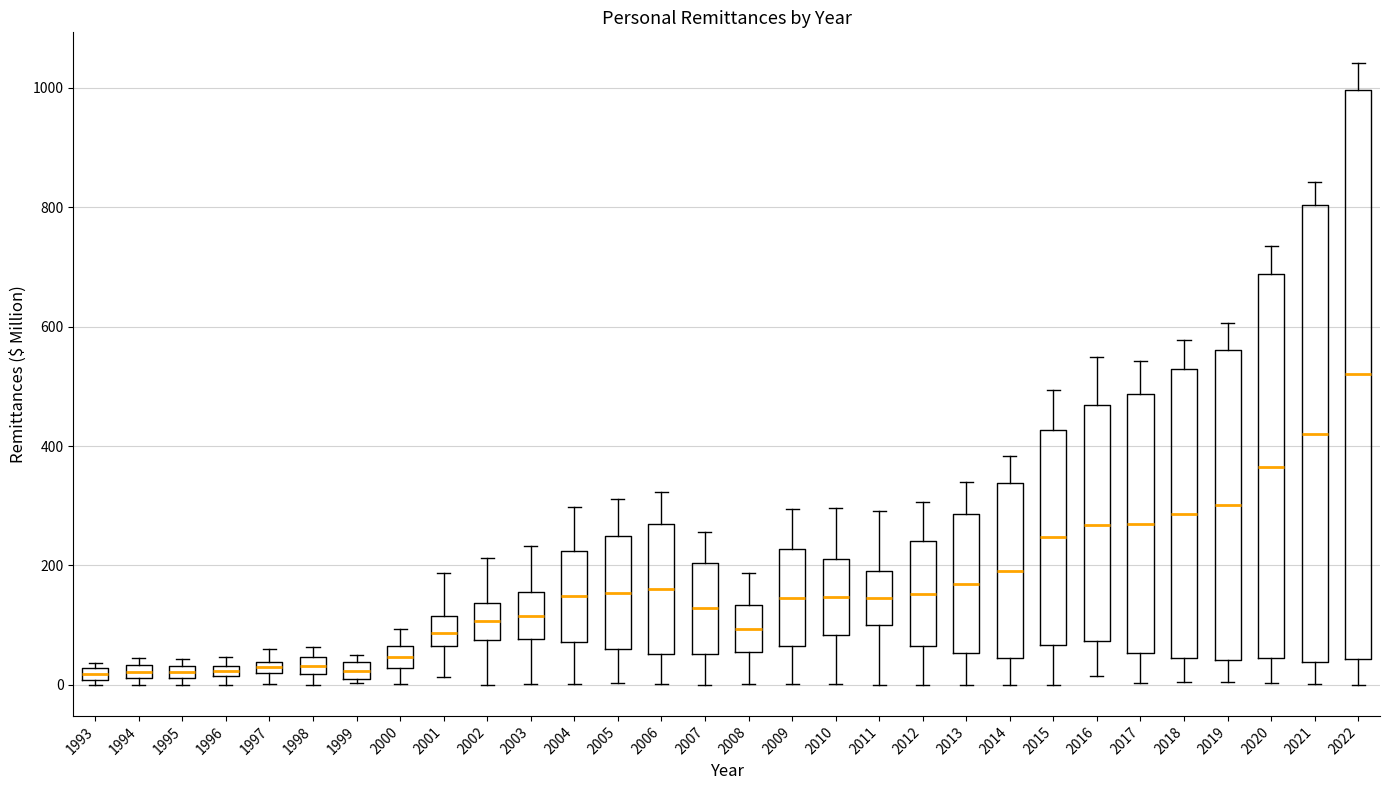

Where is the lower edge of the box at x = 1994 on the y-axis? The values are not printed on the chart, so give them approximately, as read against the axis.

20